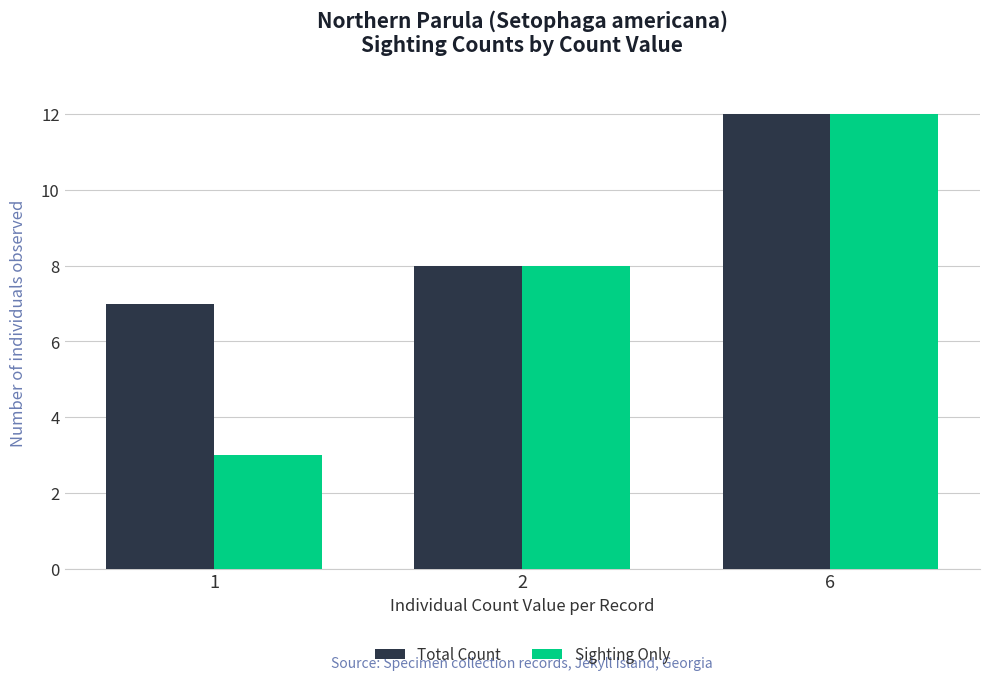

Reading left to right, list all the values displayed in this chart.

Total Count: 1=7	2=8	6=12
Sighting Only: 1=3	2=8	6=12